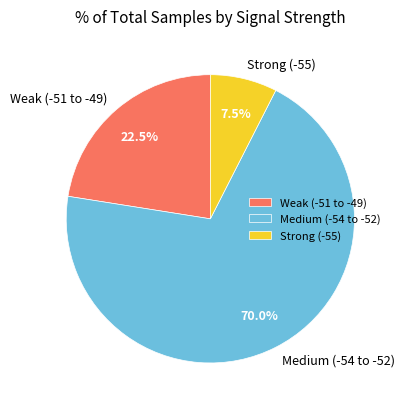

What percentage is NOT represented by Strong (-55)?

92.5%